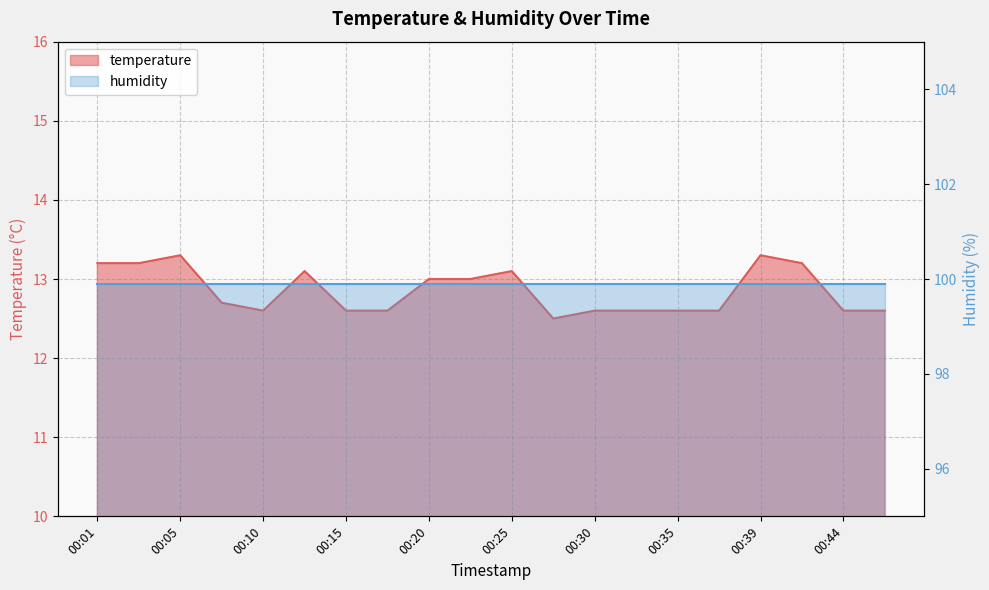

Rank the categories by value from lowest to highest.

00:27, 00:10, 00:15, 00:18, 00:30, 00:32, 00:35, 00:37, 00:44, 00:47, 00:08, 00:20, 00:22, 00:13, 00:25, 00:01, 00:03, 00:42, 00:05, 00:39